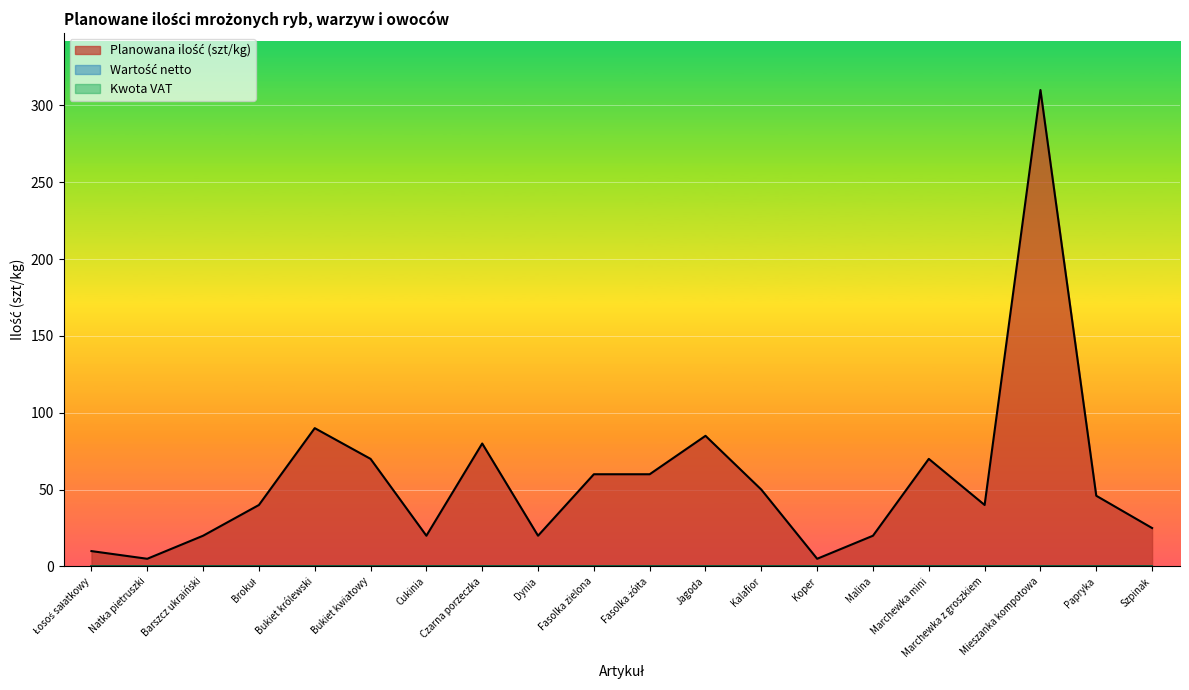

True or false: Kwota VAT has a value of 0 at Brokuł.

True